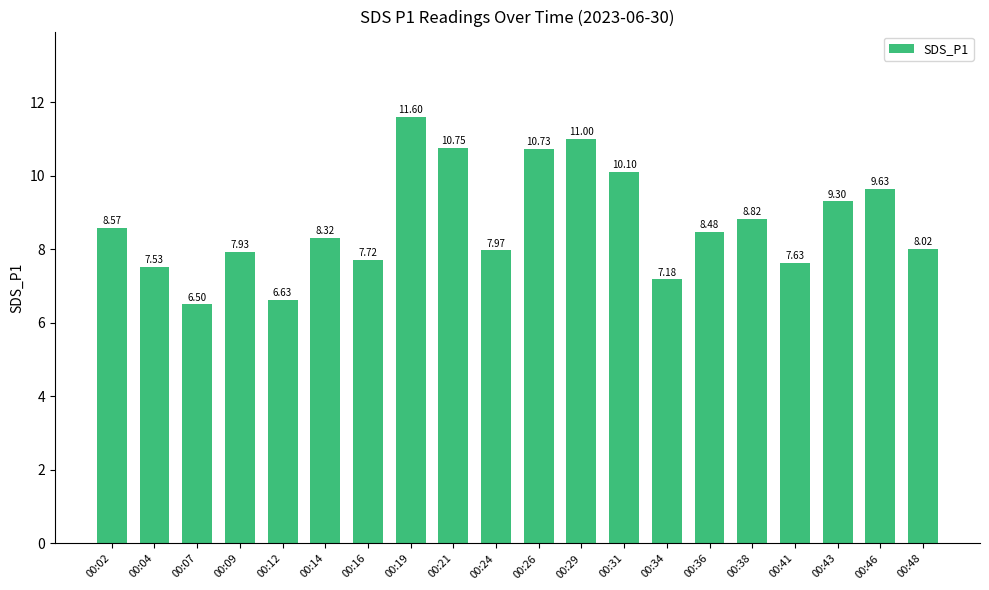

What is the value of the 10th bar from the left?

8.0